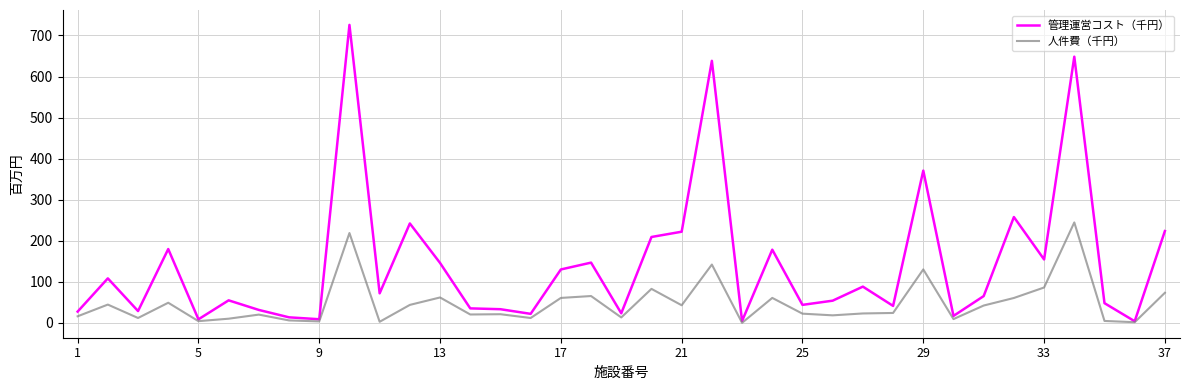

List the series in order of their overall mean, highest first.

管理運営コスト（千円）, 人件費（千円）